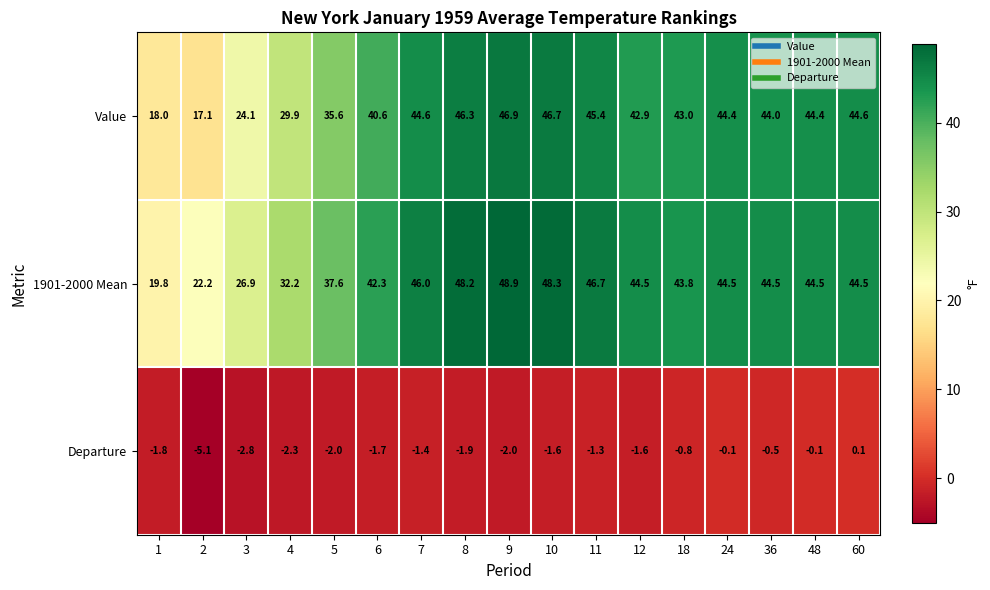

Is the value of Value at 11 greater than the value of Departure at 7?

Yes